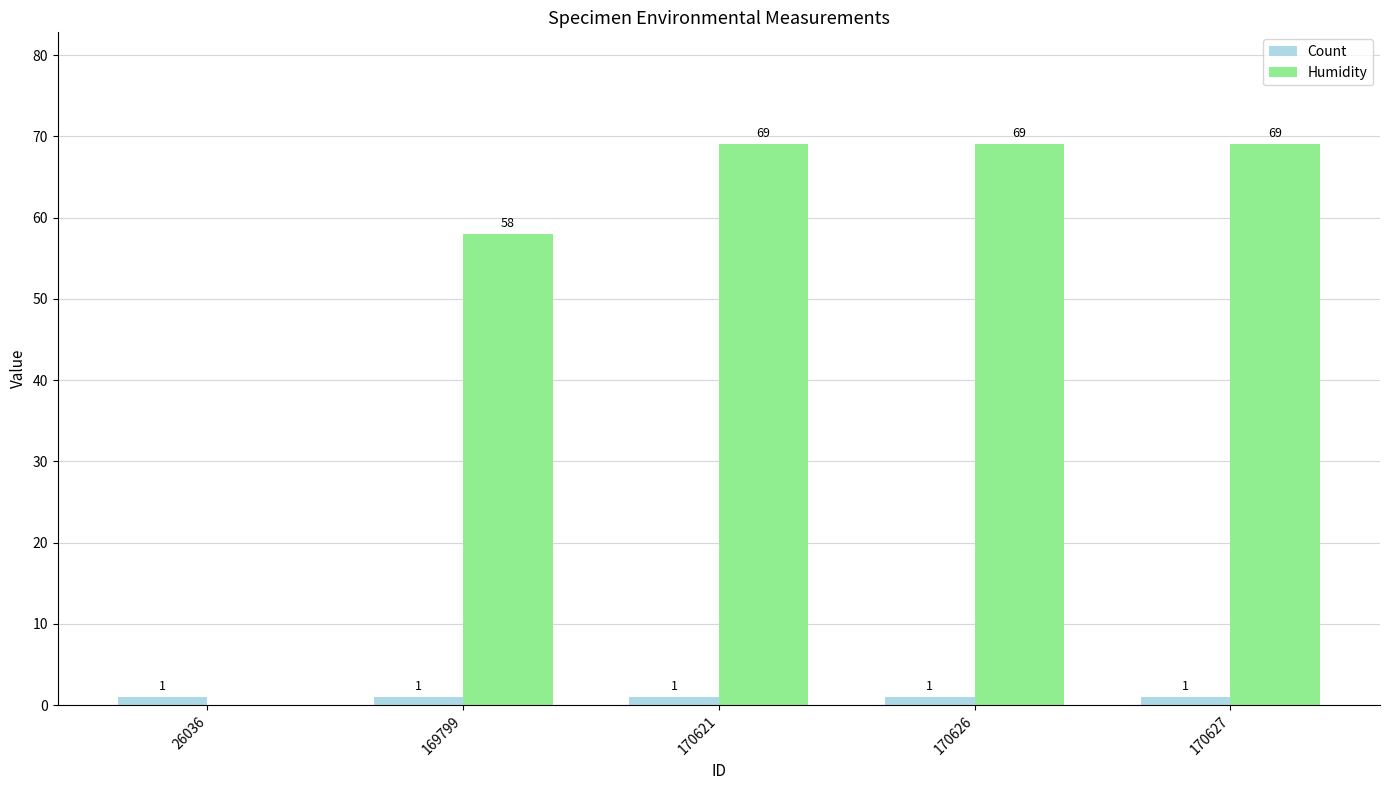

Is it true that Count equals 1 at 170626?

True